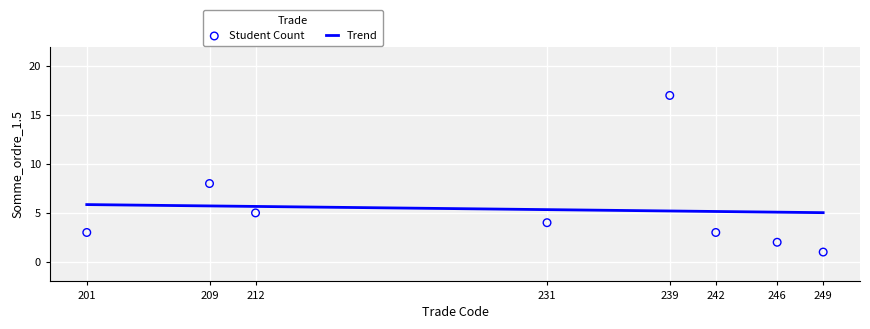

What is the ratio of the value at 12 to the value at 231?

1.0